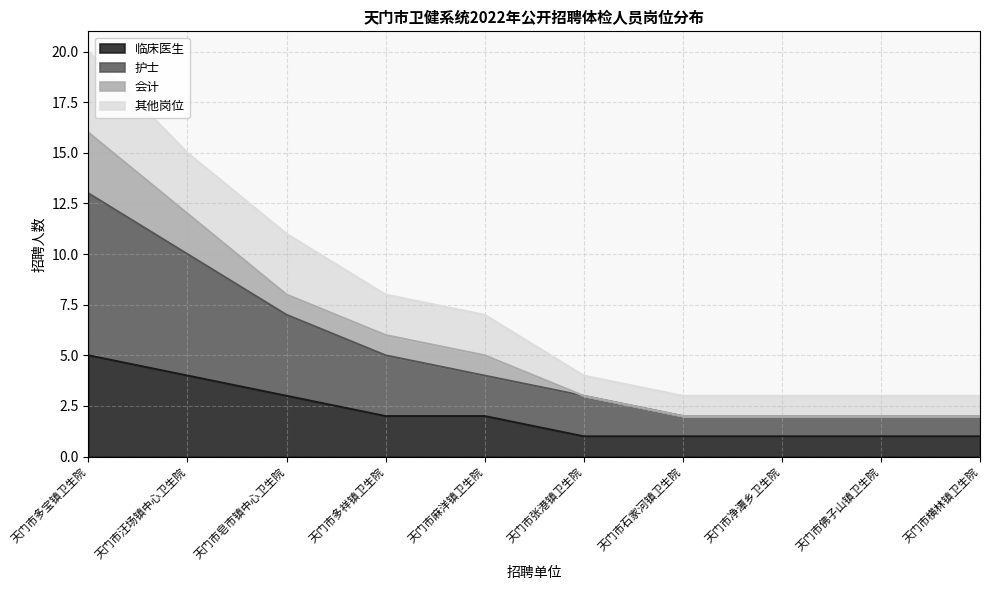

The value of 会计 at 天门市多宝镇卫生院 is 6. True or false?

False